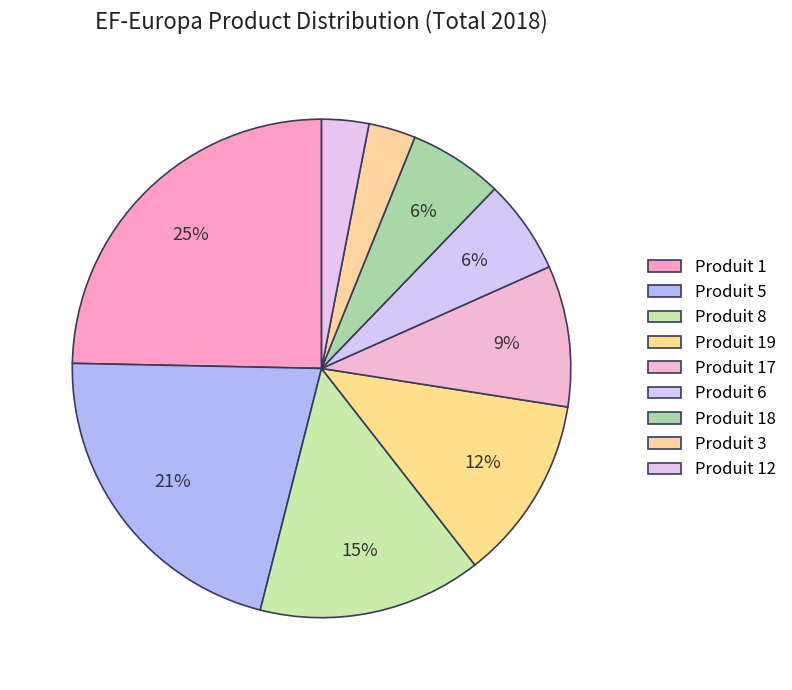

What is the change in value from Produit 1 to Produit 3?

-850